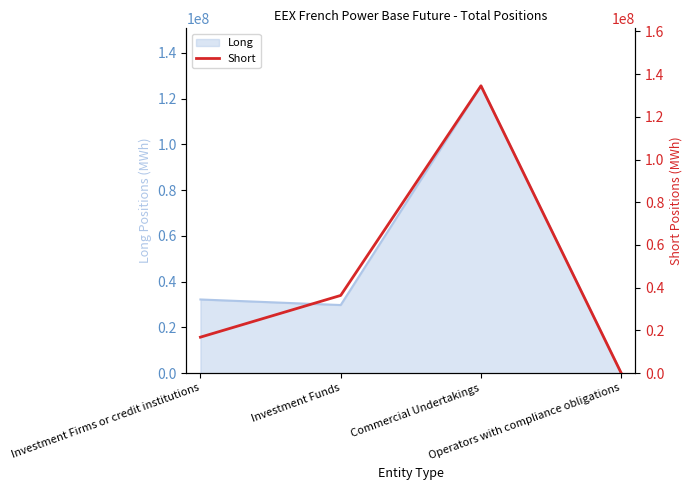

True or false: Long has more than 0 points higher than both neighbors.

True